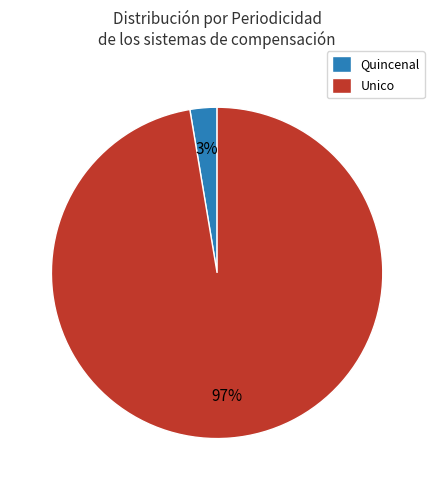

True or false: Unico accounts for 85% of the total.

False